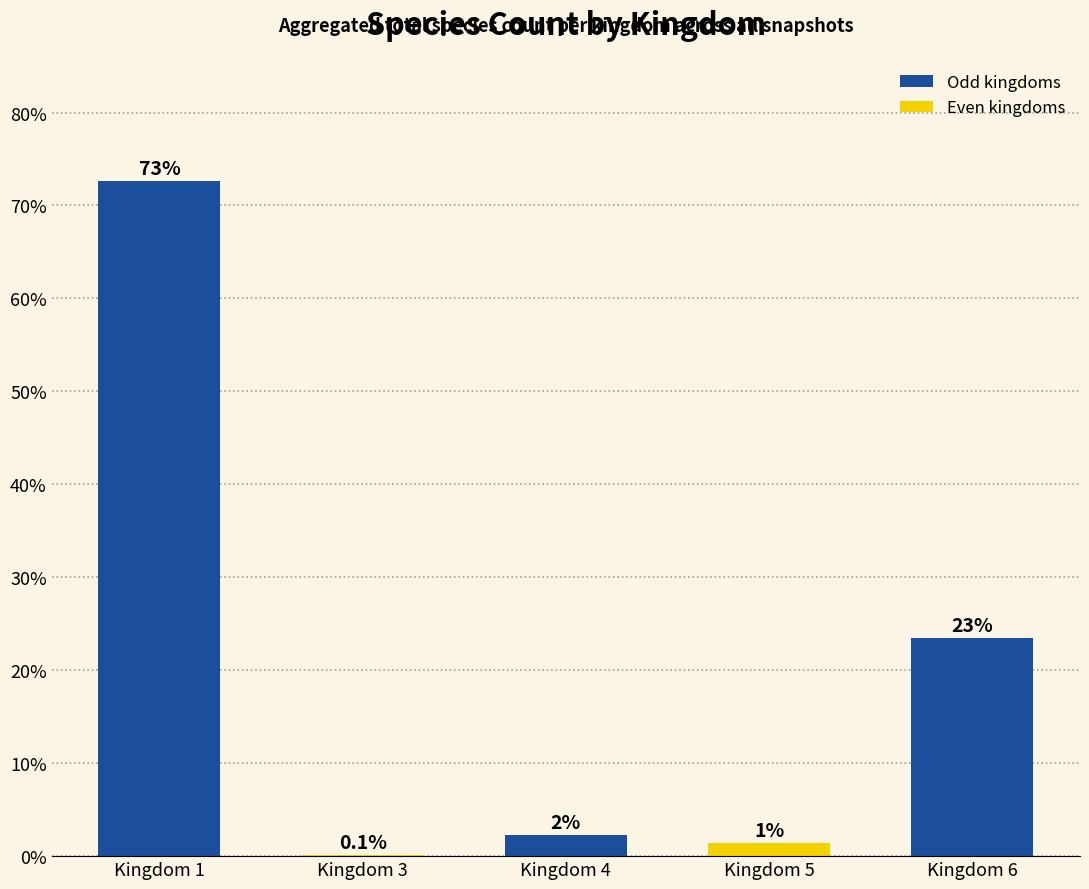

At which label does the data first exceed 2?

Kingdom 1